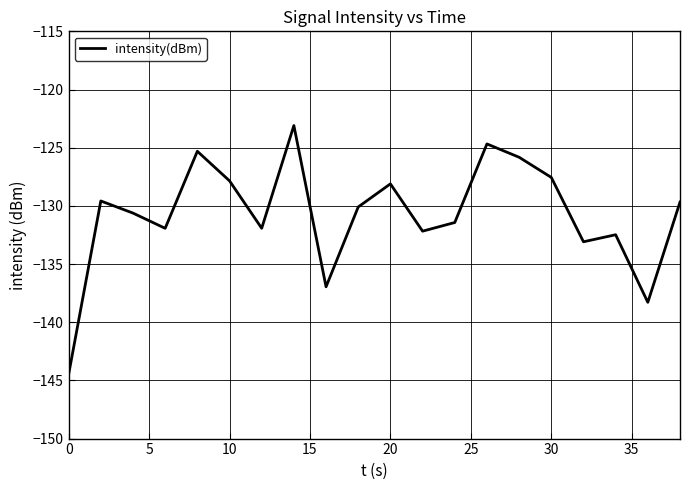

What is the greatest value displayed?

-123.1